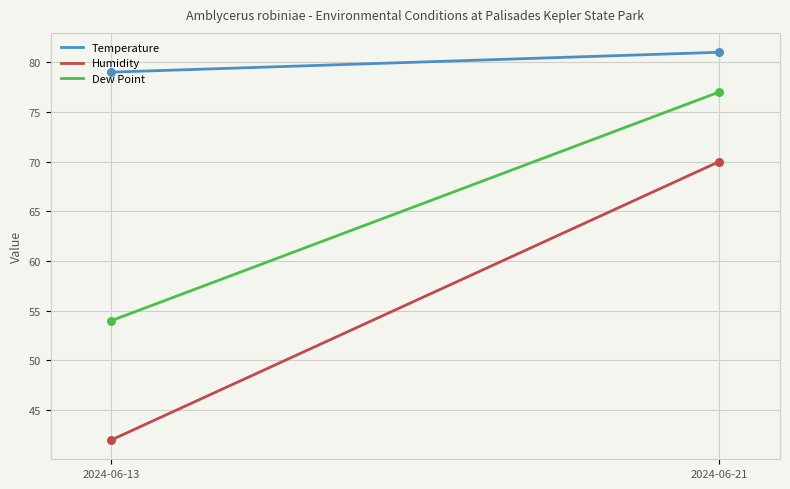

Which series has the largest range (max minus min)?

Humidity